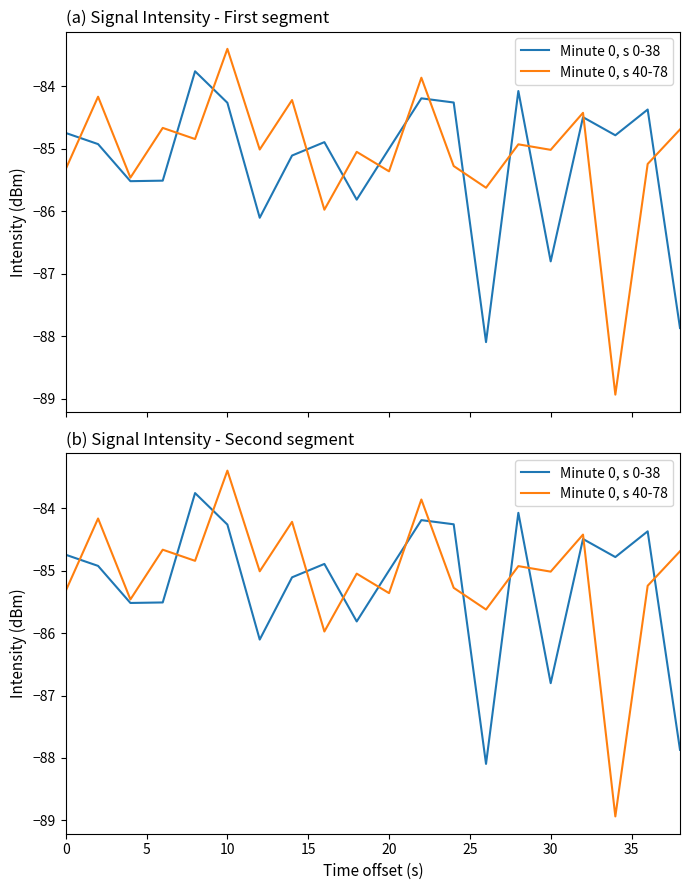

Does the chart have visible grid lines?

No